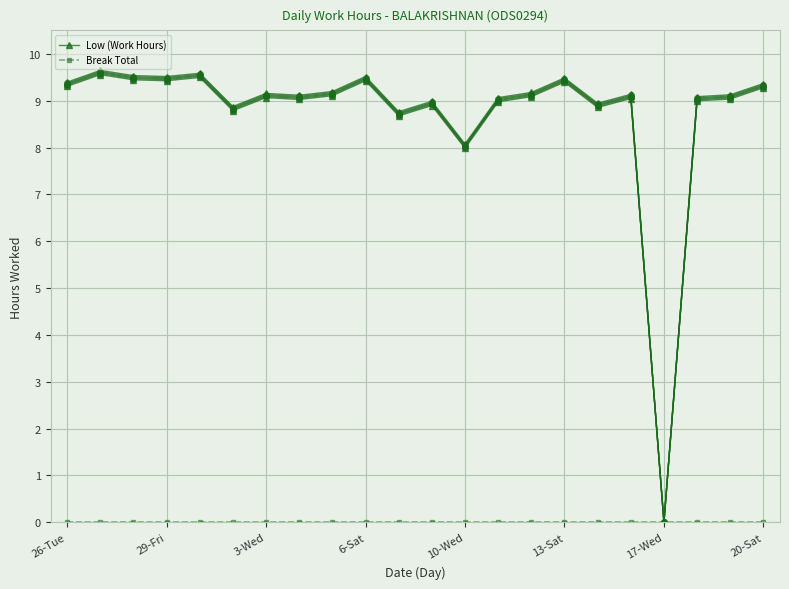

Rank the series by their maximum value, from highest to lowest.

Low (Work Hours), Break Total